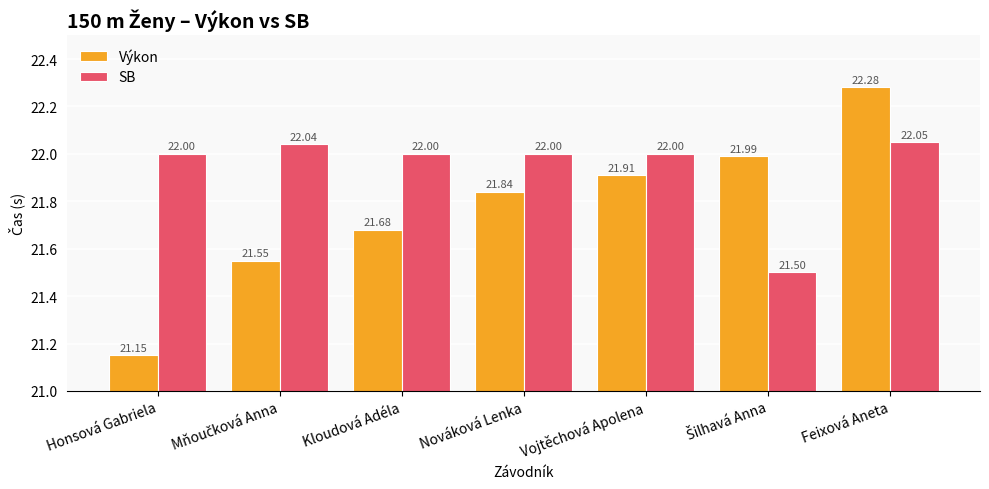

How many categories are shown in the chart?

7